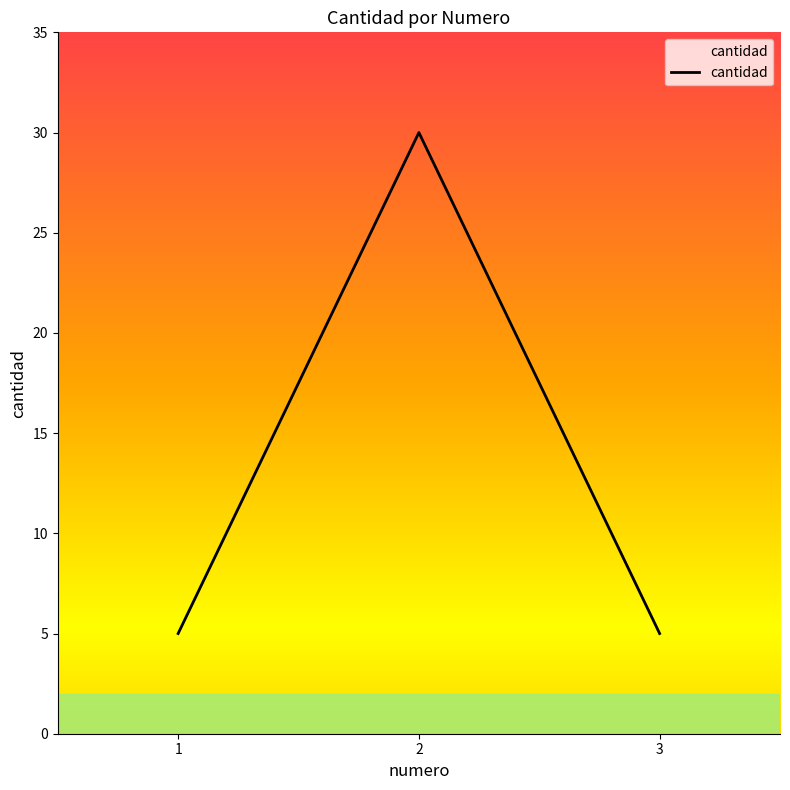

What is the maximum value shown in the chart?

30